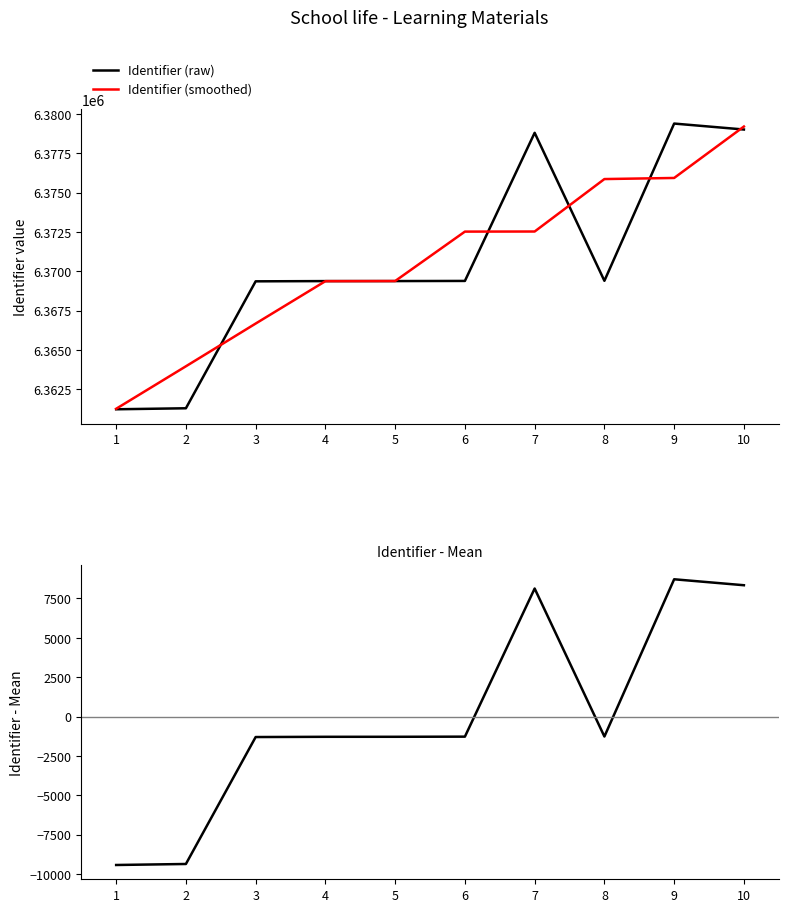

How many interior local valleys does the Identifier - Mean series have?

1